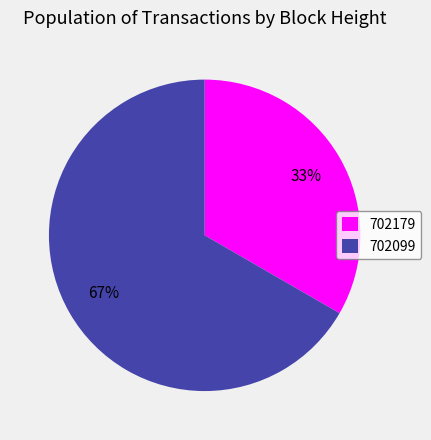

To the nearest percent, what percentage of the pie is 702179?

33%